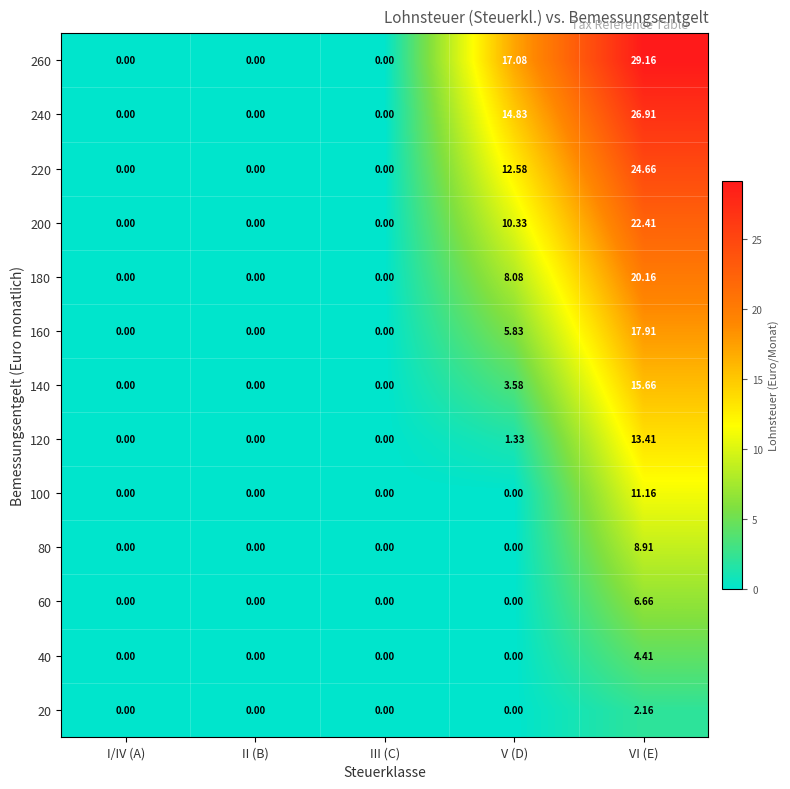

Which category has the highest value across all series?

VI (E)